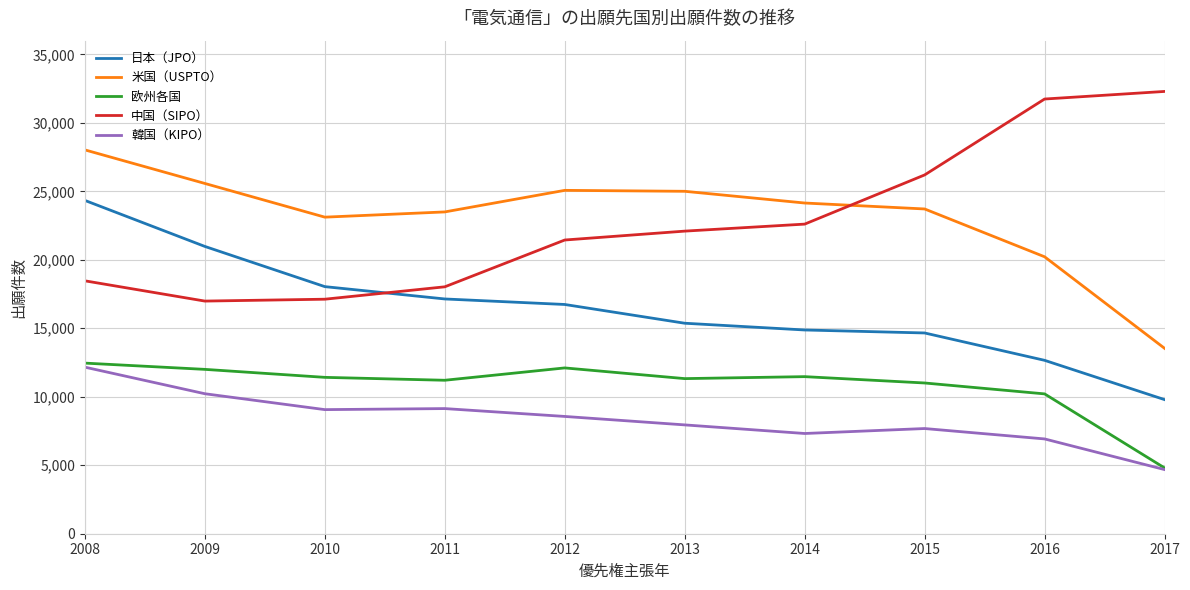

What is the difference between the highest and lowest values at 2009?

15353